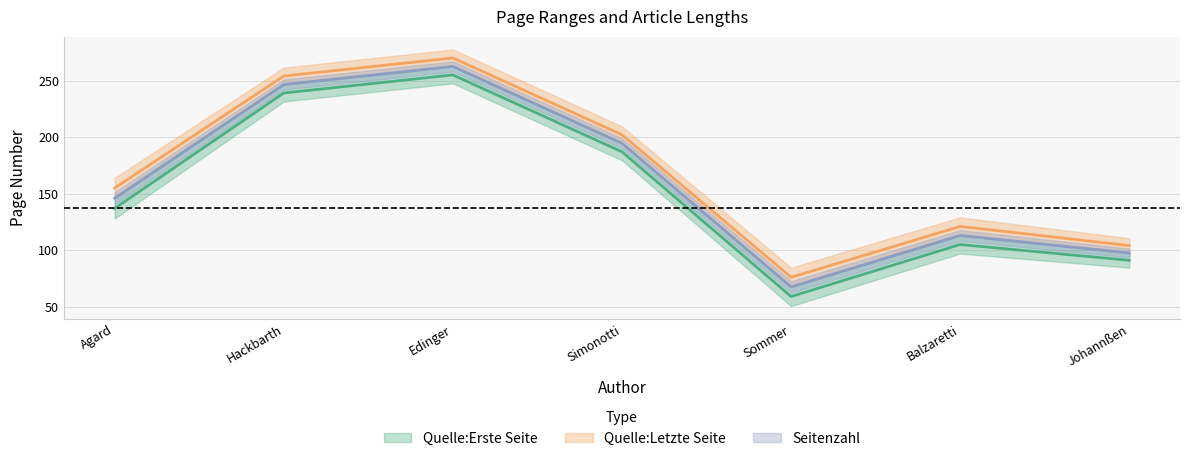

What is the greatest value displayed?

270